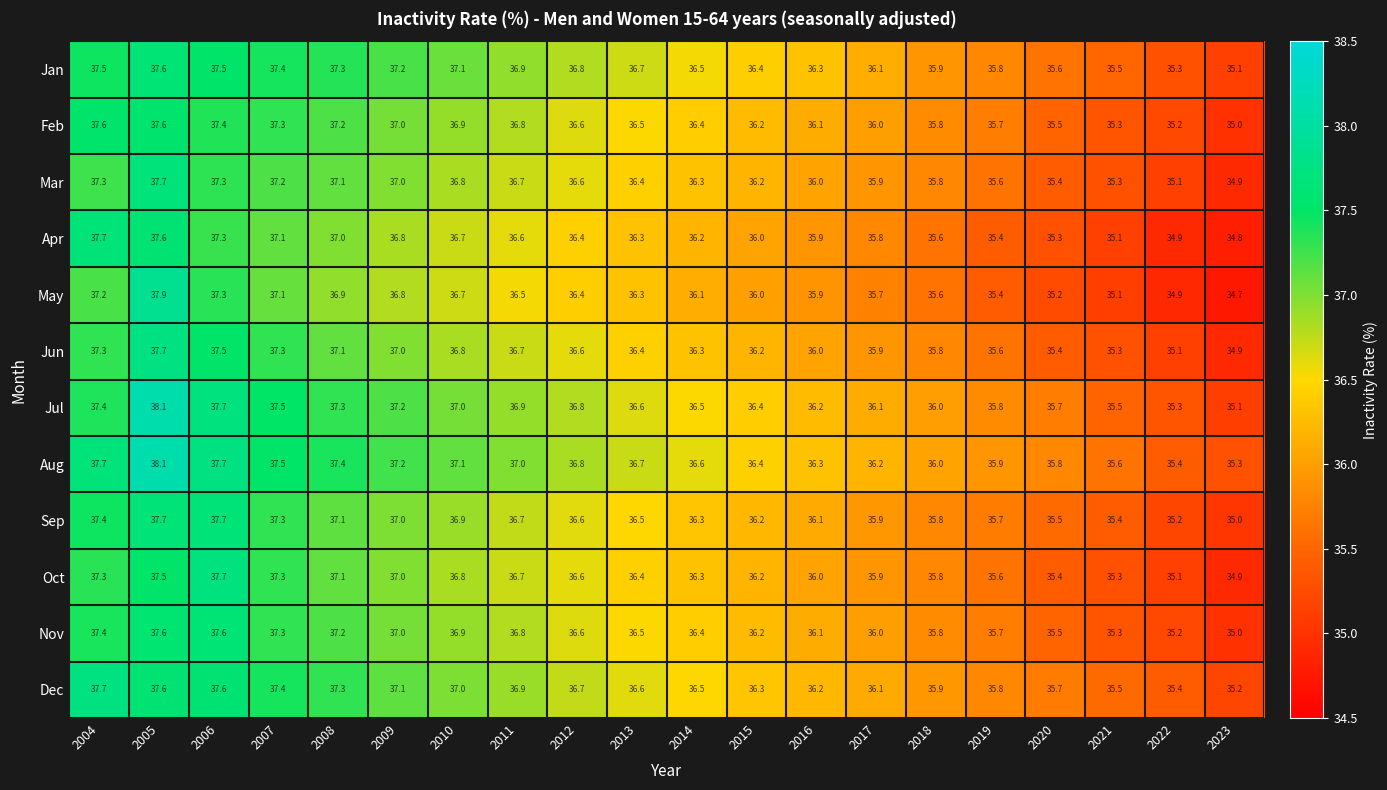

What is the total value across all series at 2014?

436.4